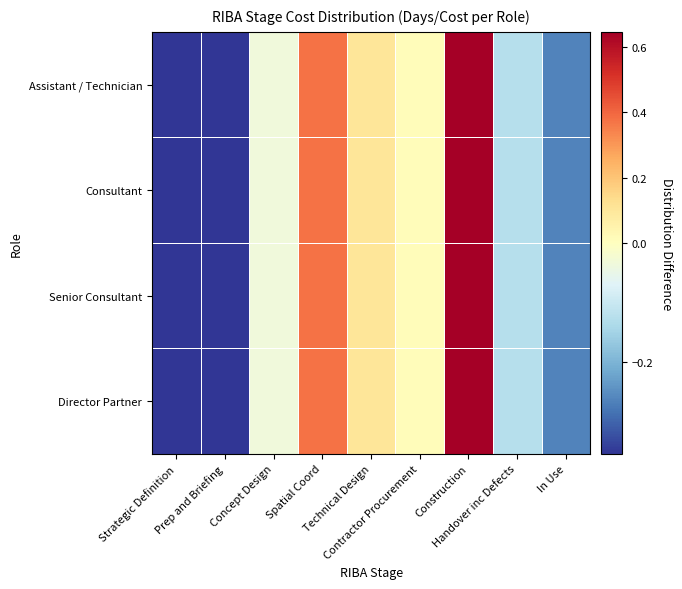

Which series changed the most between Contractor Procurement and Construction?

Director Partner